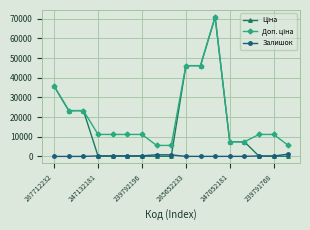

How many values in the Залишок series are below 173?

8